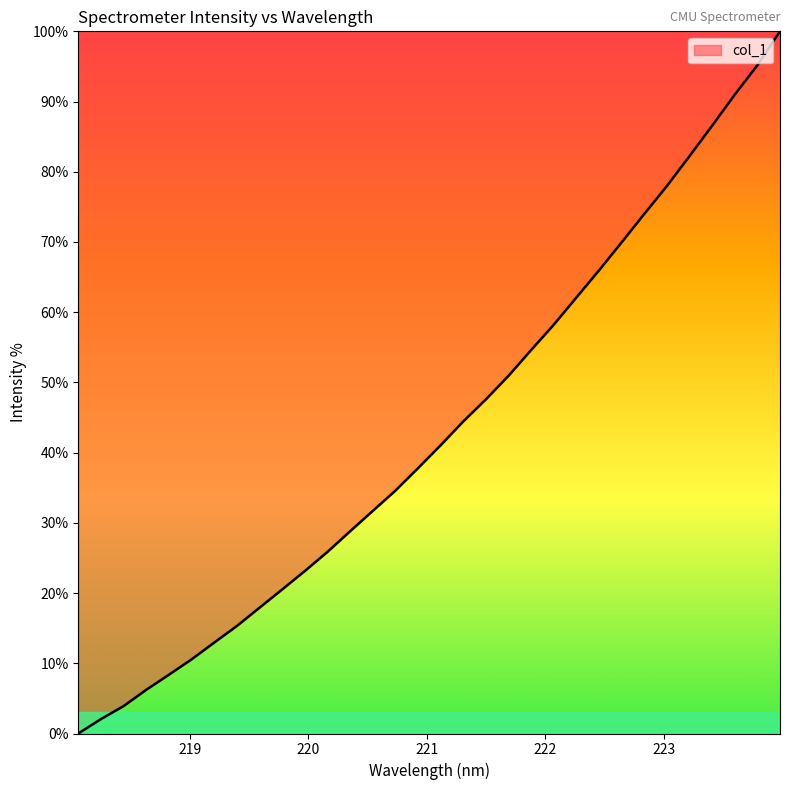

Count the number of values greater than 41.

16